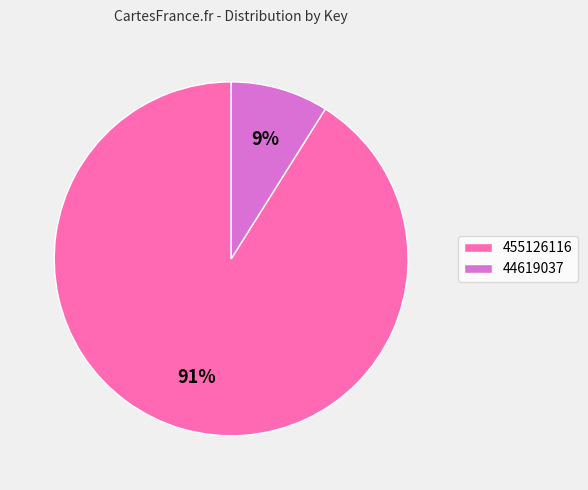

Which slice is the smallest?

44619037